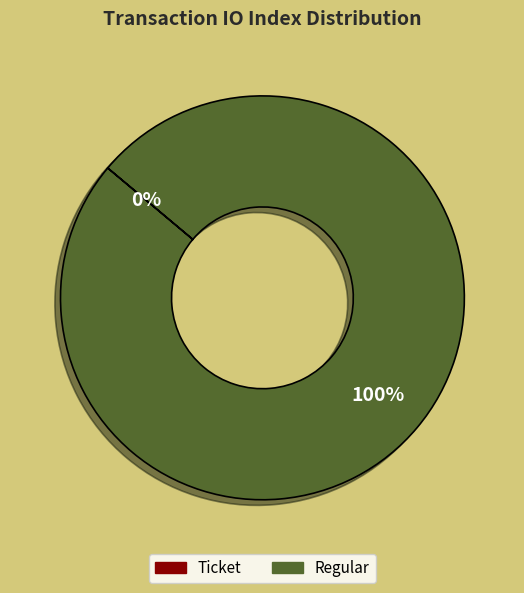

What percentage do Regular (io_index=8) and Ticket (io_index=0) together represent?

100.0%